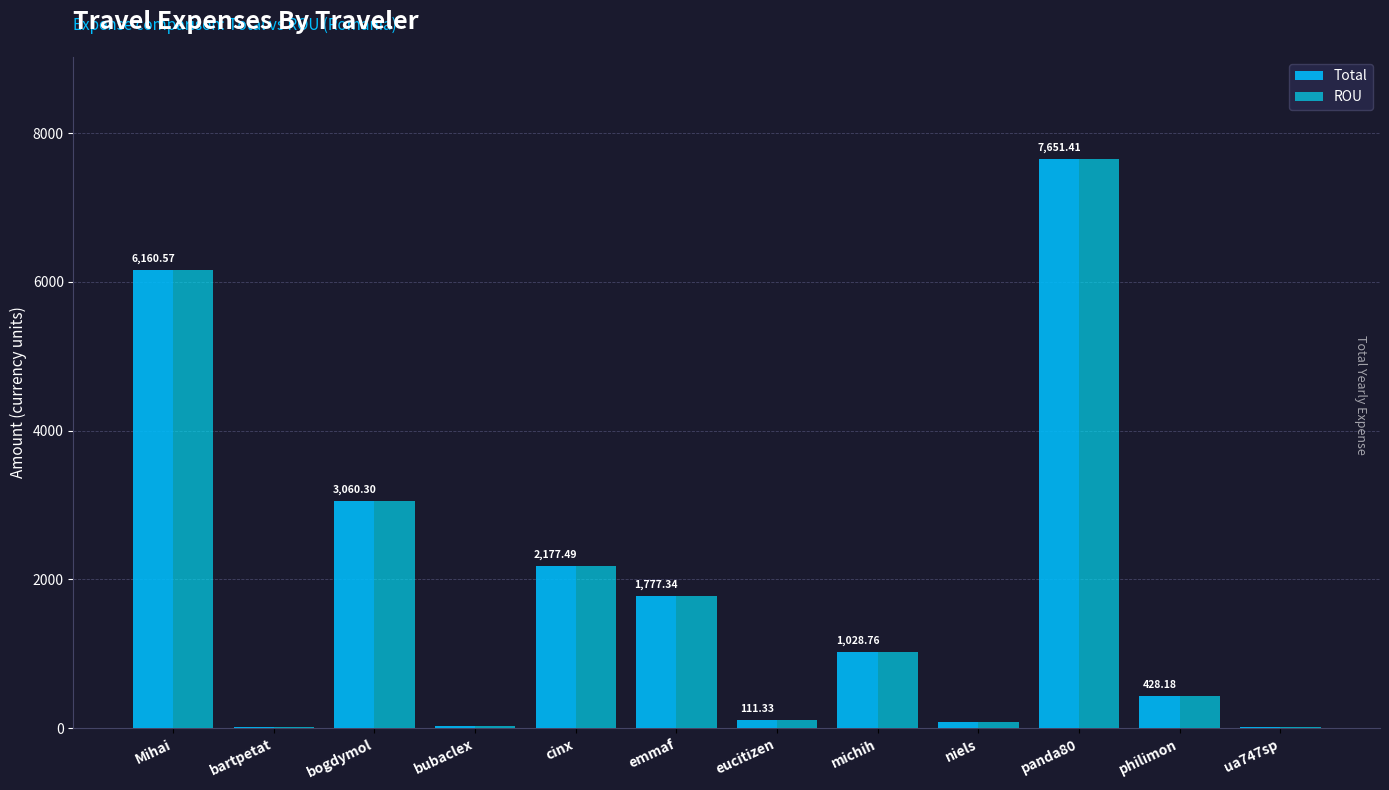

Where does the ROU series first go above 1028?

Mihai